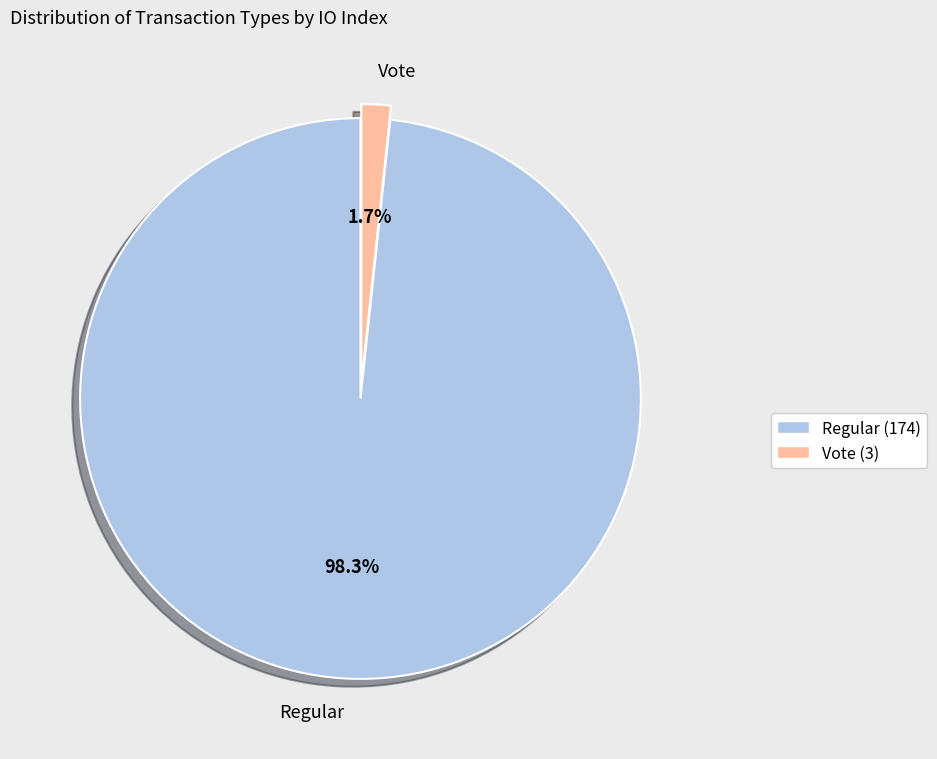

Between Regular and Vote, which is larger?

Regular